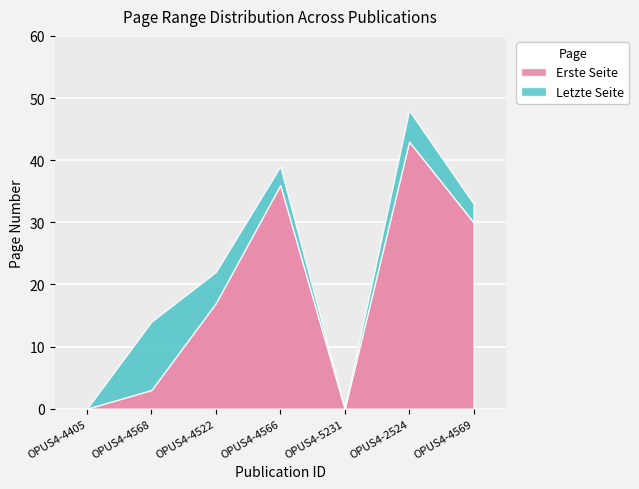

What is the difference between the maximum and minimum values in the Erste Seite series?

43